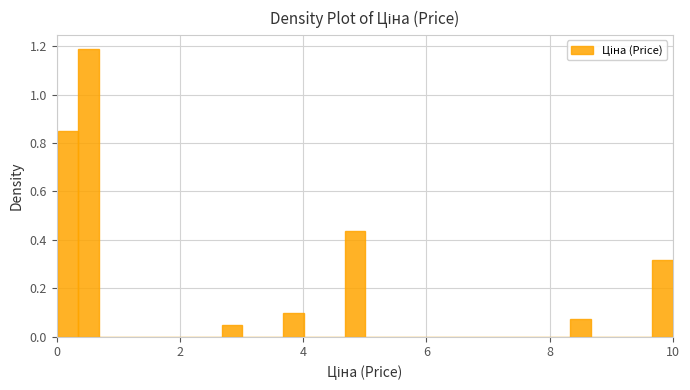

Read against the x-axis, roughly where is the centre of the tallest bar?

0.6